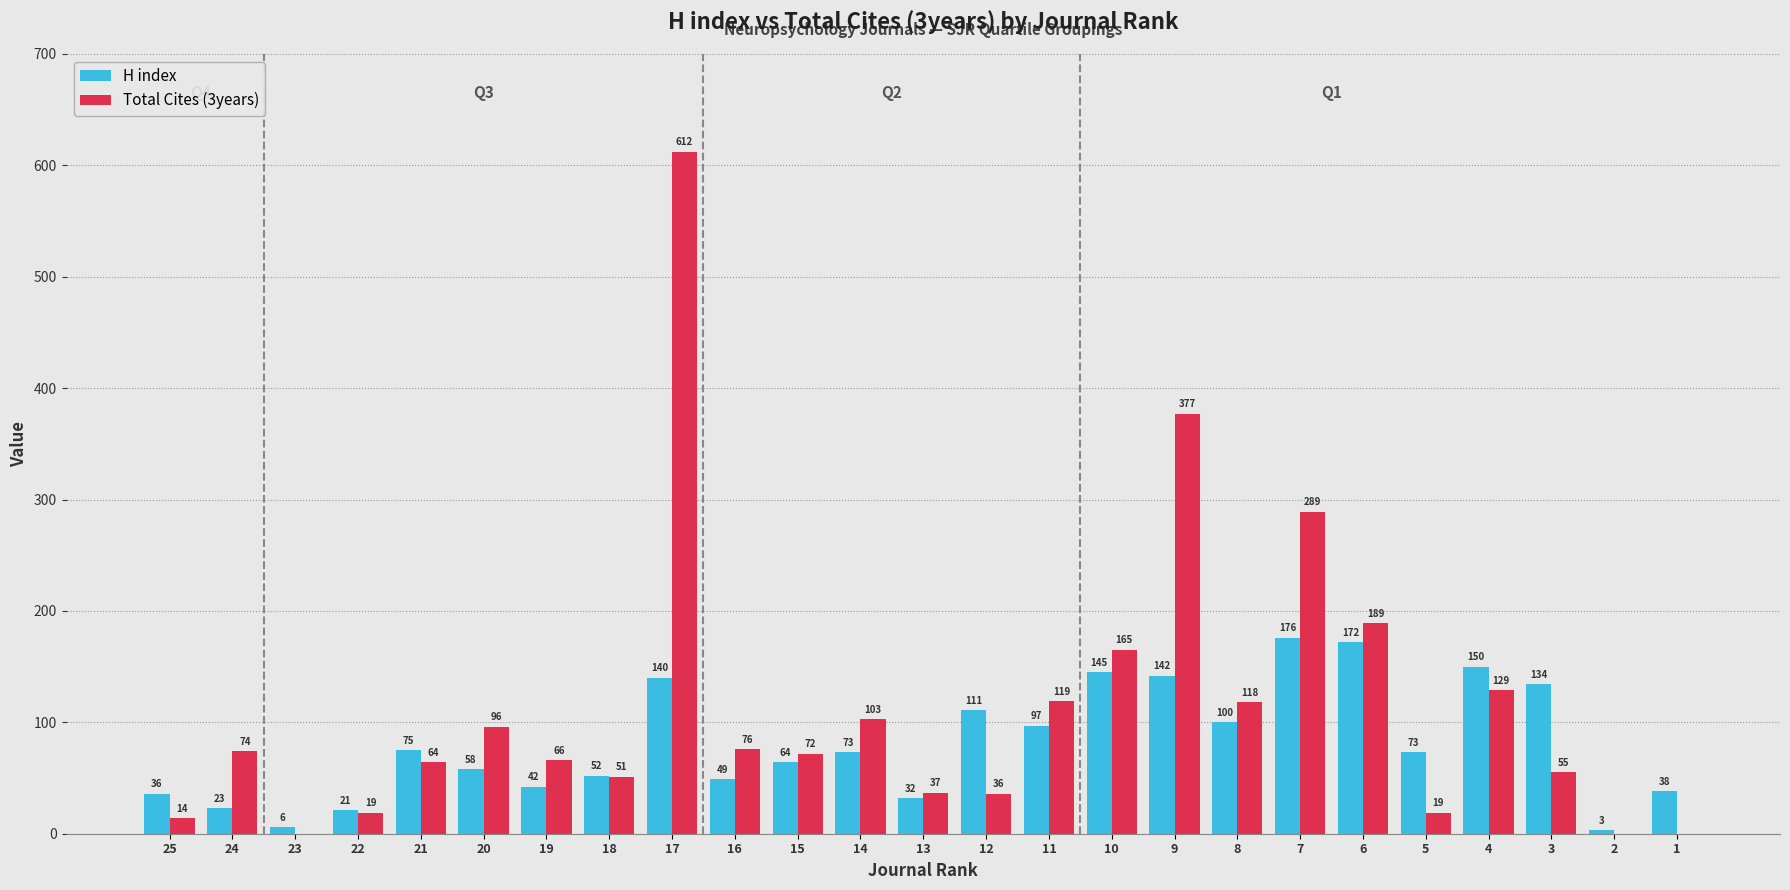

Which series has the widest spread of values?

Total Cites (3years)